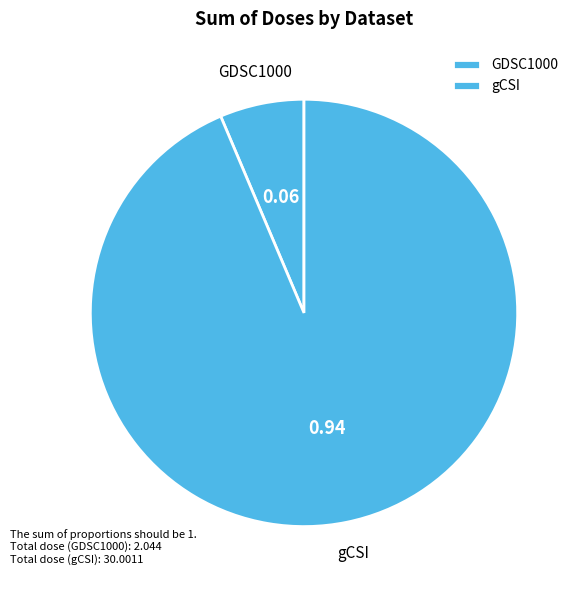

Rank the categories by value from lowest to highest.

GDSC1000, gCSI